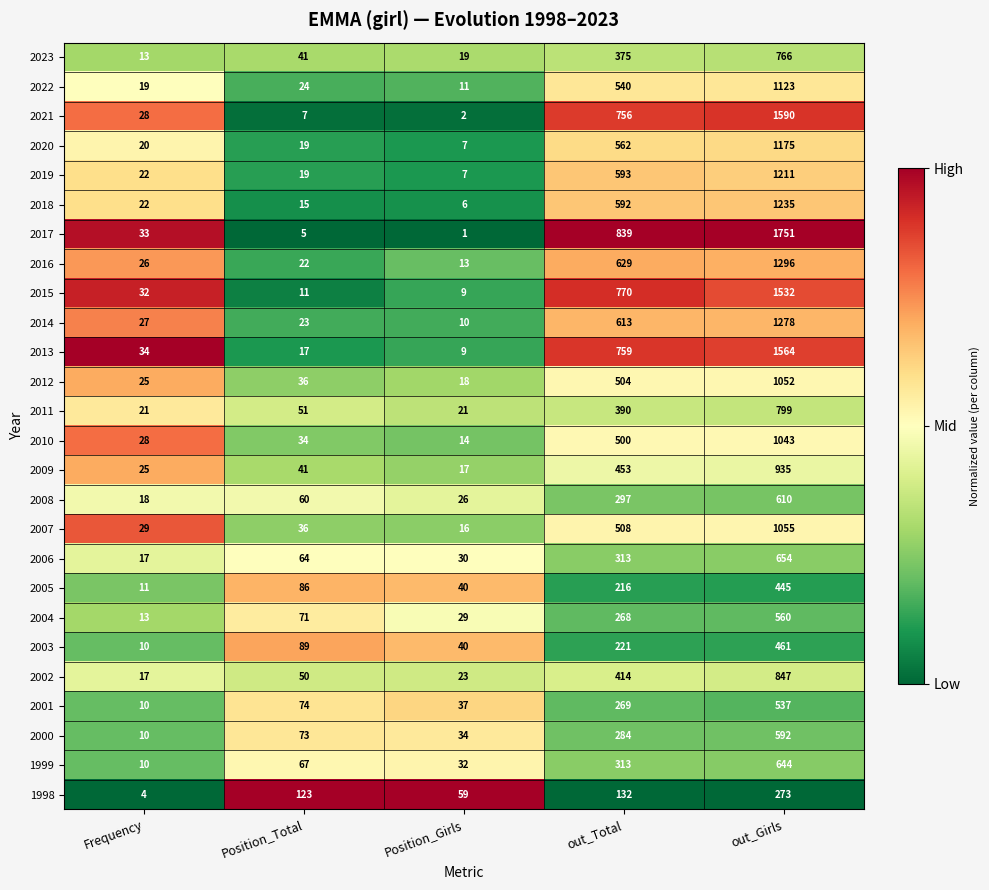

What is the difference between the second highest and second lowest values in the 2003 series?

181